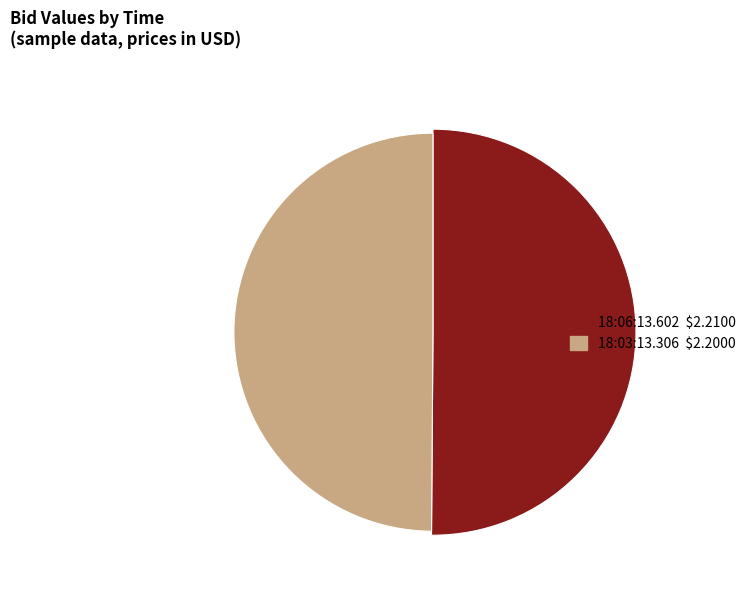

To the nearest percent, what is the average slice percentage?

50%